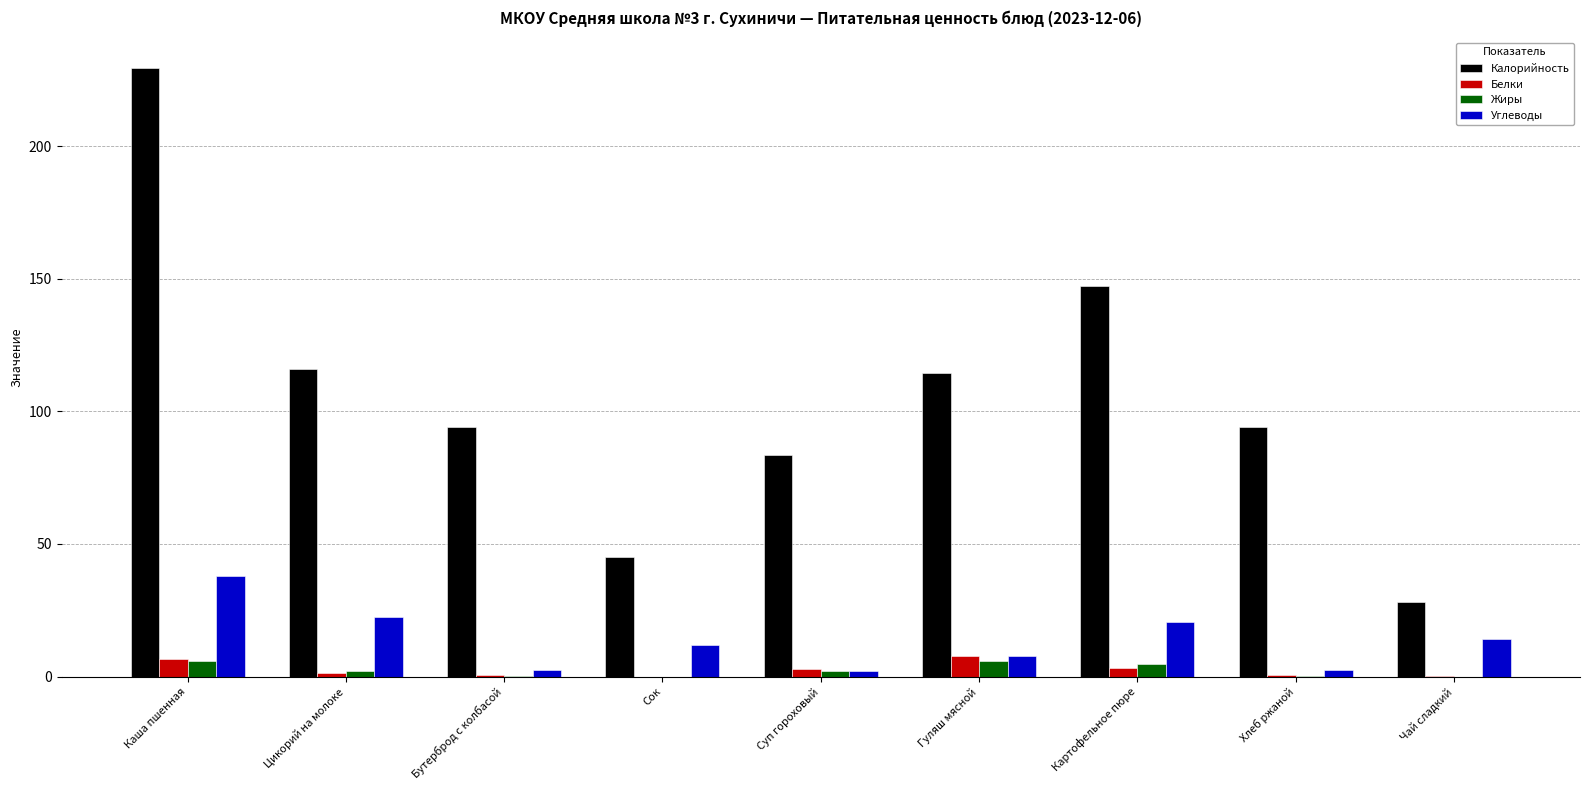

What is the maximum value shown in the chart?

229.5